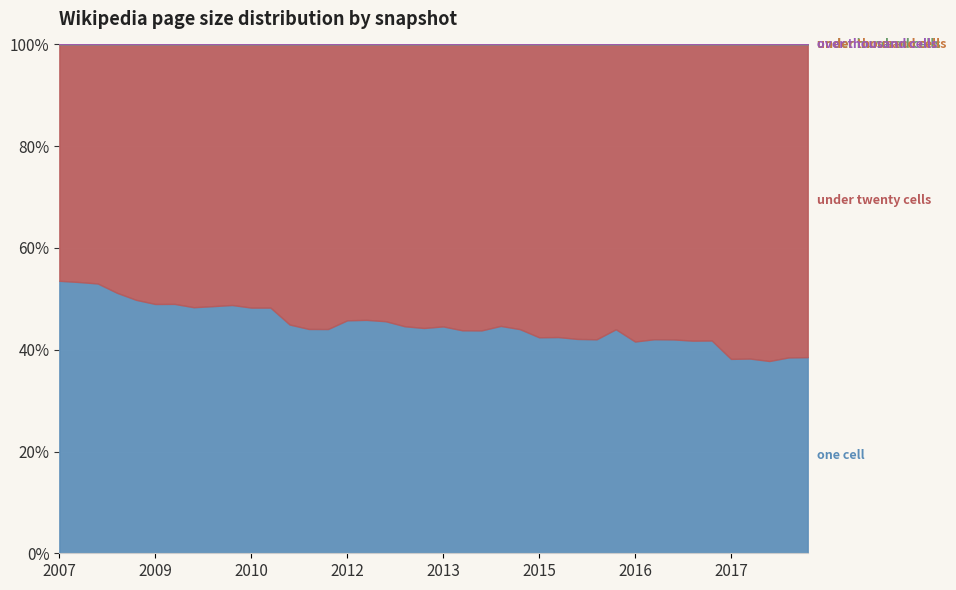

What is the spread (max minus min) of values at 2015-10-01?

4852